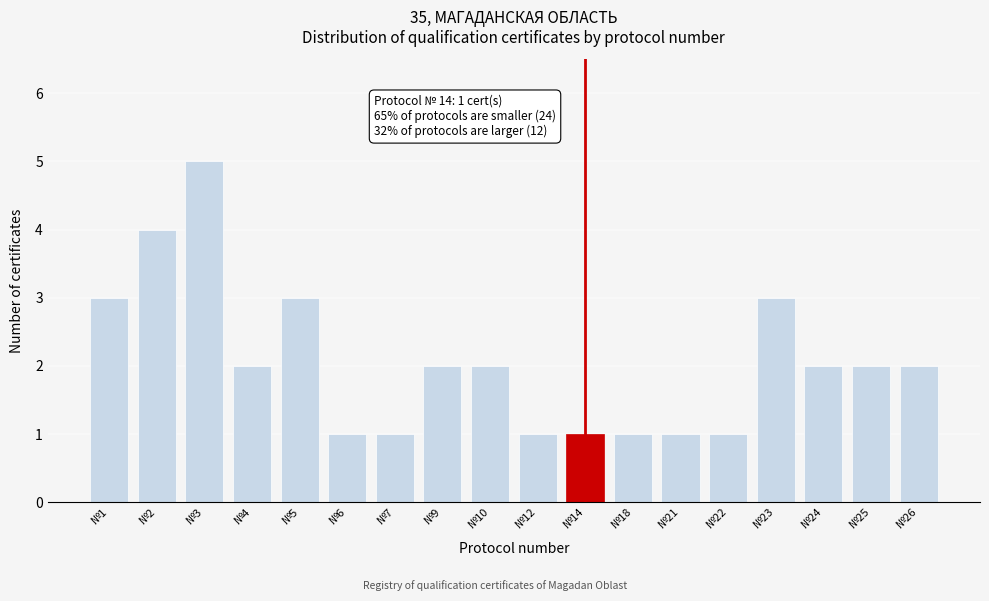

Reading right to left, list all the values displayed in this chart.

2	2	2	3	1	1	1	1	1	2	2	1	1	3	2	5	4	3